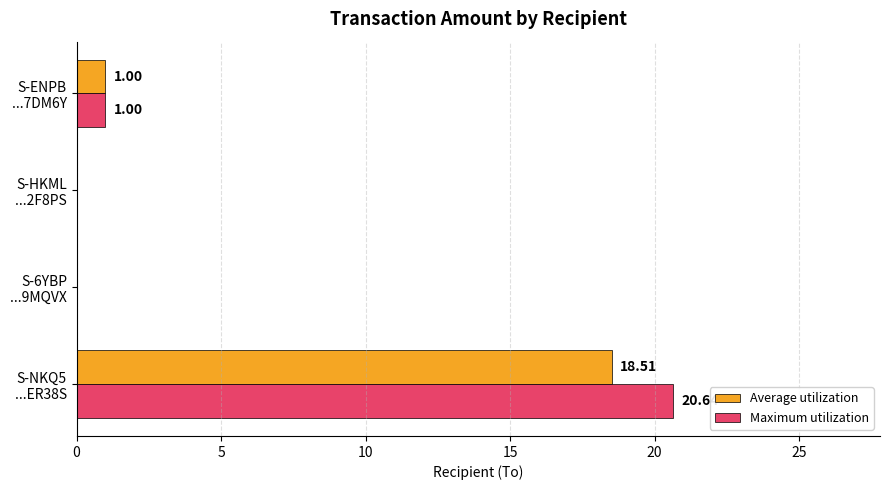

Which series has the largest total across all categories?

Maximum utilization